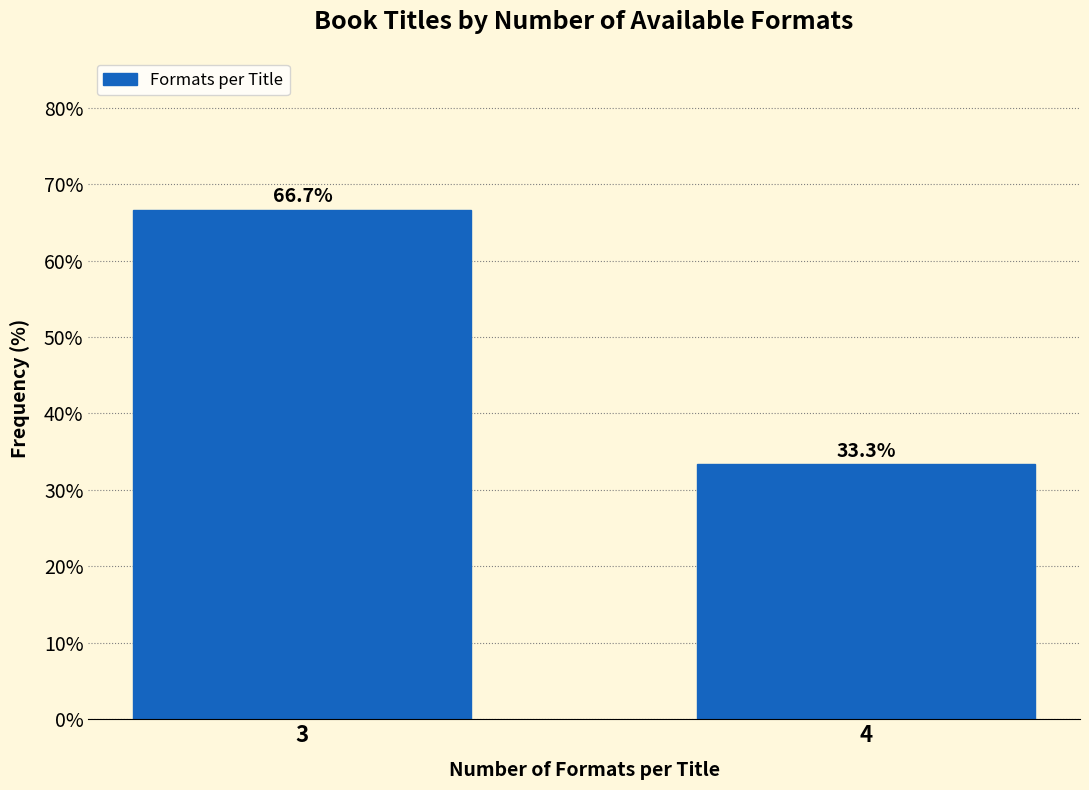

Reading right to left, extract all data points from this chart.

4=33.3	3=66.7